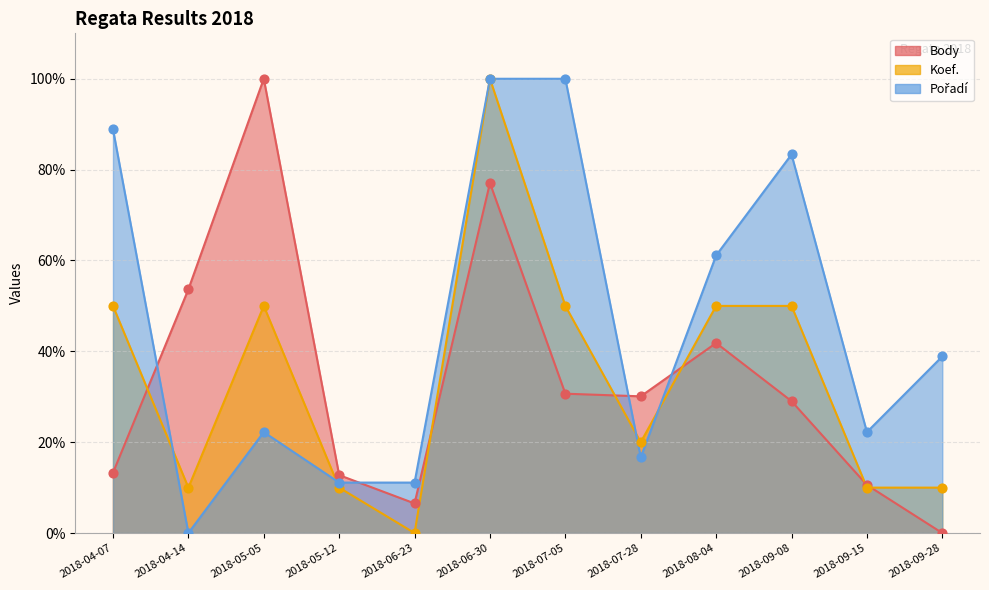

Which series reaches the minimum Y coordinate?

Body